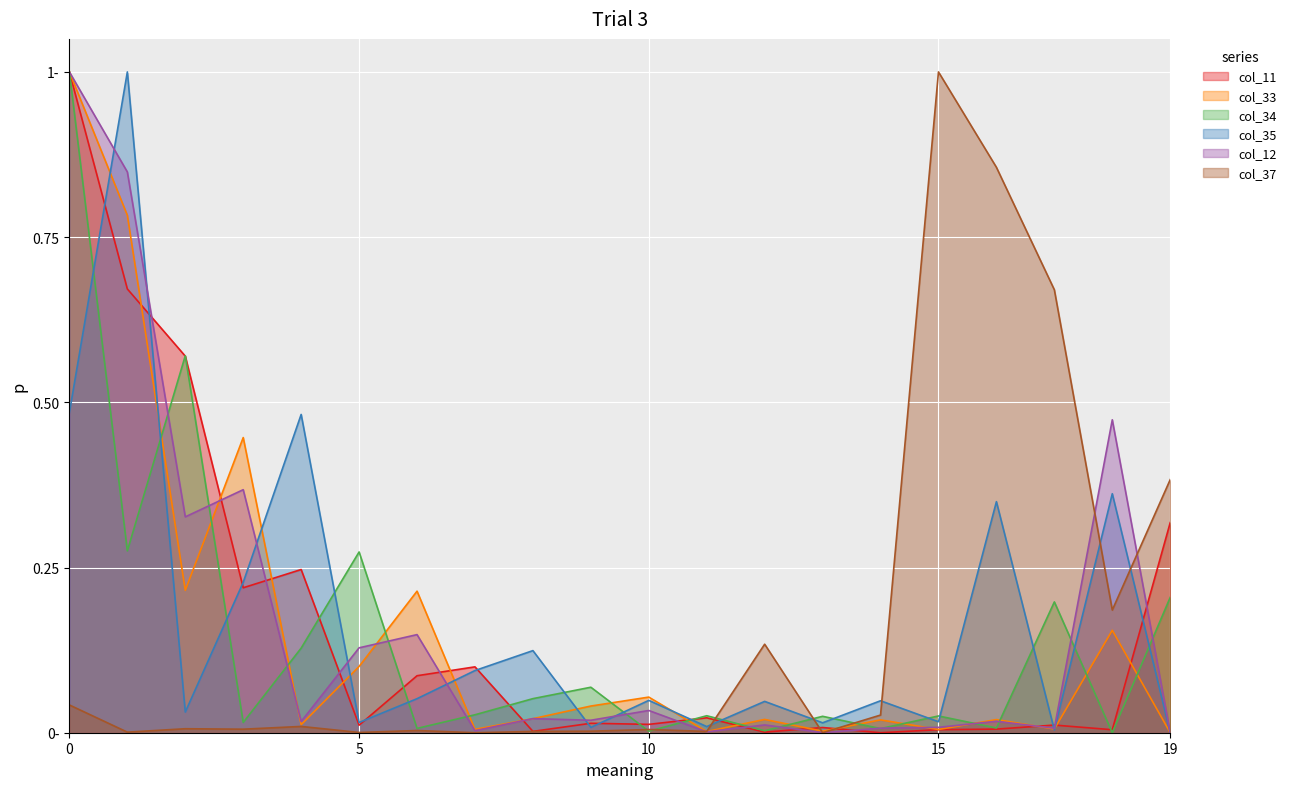

How many positive values does the col_35 series have?

19